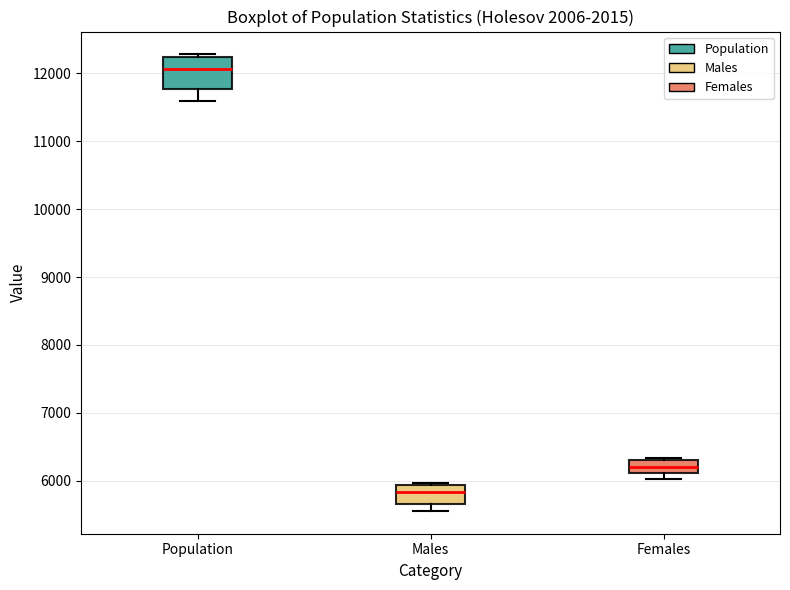

Which box's median line is the lowest?

Males